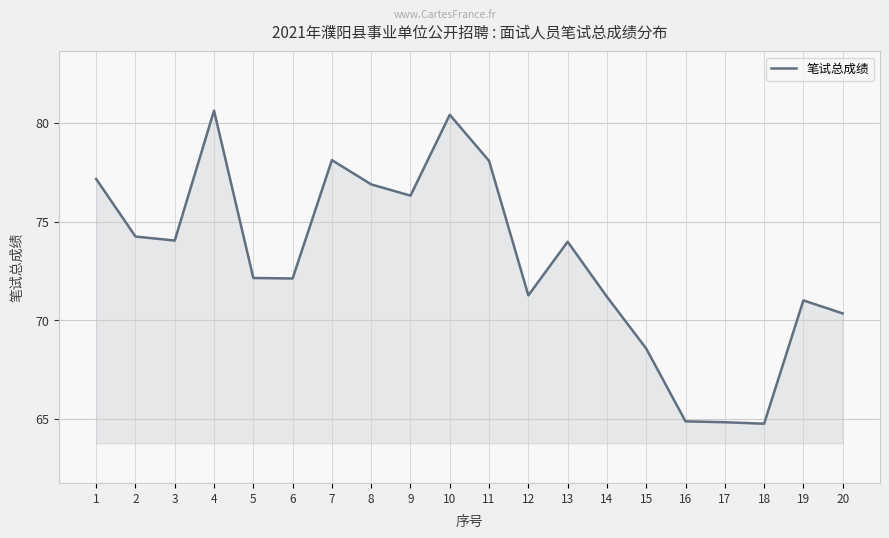

Which has a higher value, 13 or 2?

2